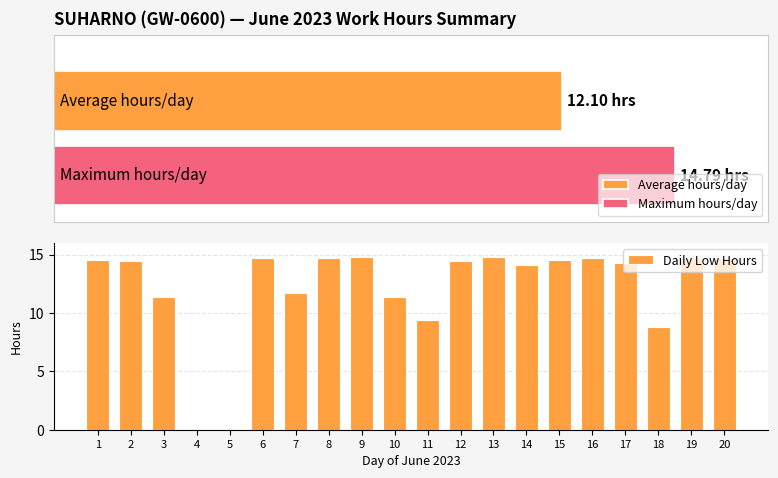

List the labels in order of value, smallest first.

4, 5, 18, 11, 10, 3, 7, 14, 17, 12, 2, 15, 1, 6, 8, 16, 19, 20, 9, 13